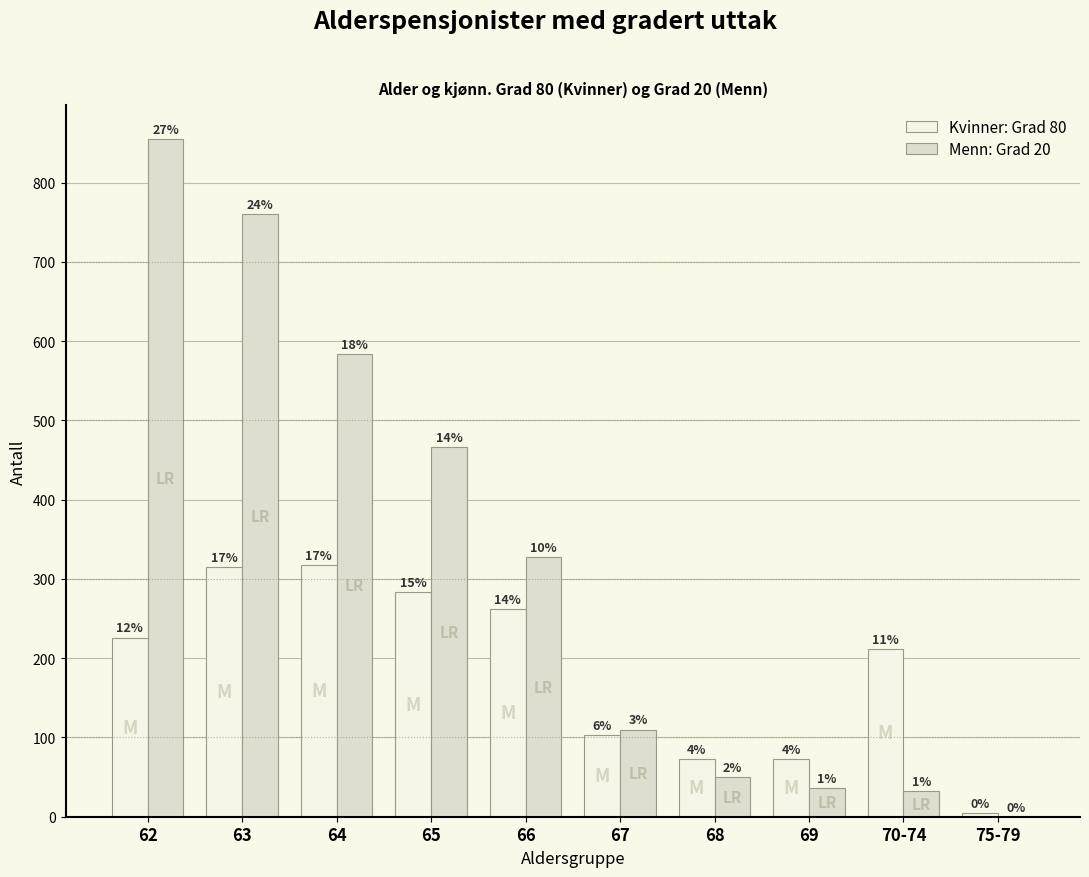

Reading left to right, list all the values displayed in this chart.

Kvinner: Grad 80: 62=226	63=315	64=318	65=283	66=262	67=103	68=73	69=73	70-74=212	75-79=5
Menn: Grad 20: 62=855	63=760	64=584	65=466	66=328	67=110	68=50	69=36	70-74=32	75-79=0